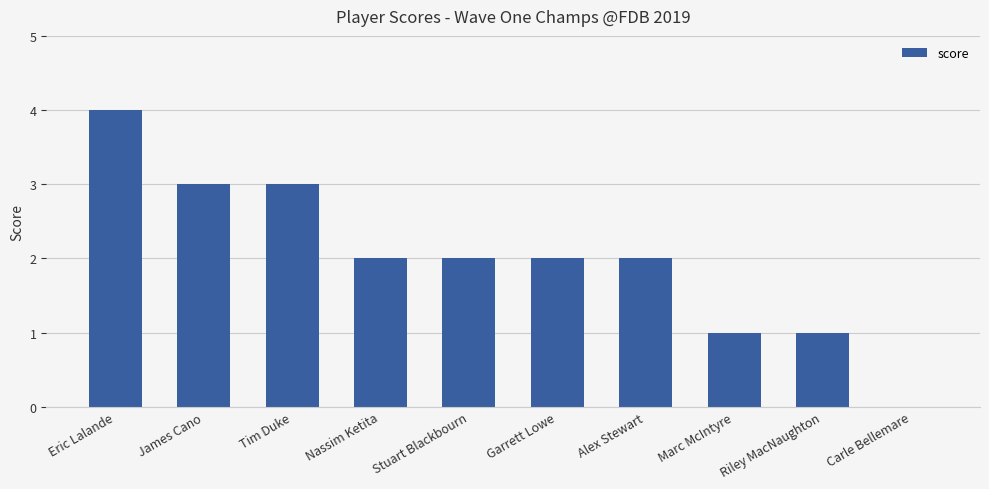

At which category does the chart reach its peak across all series?

Eric Lalande